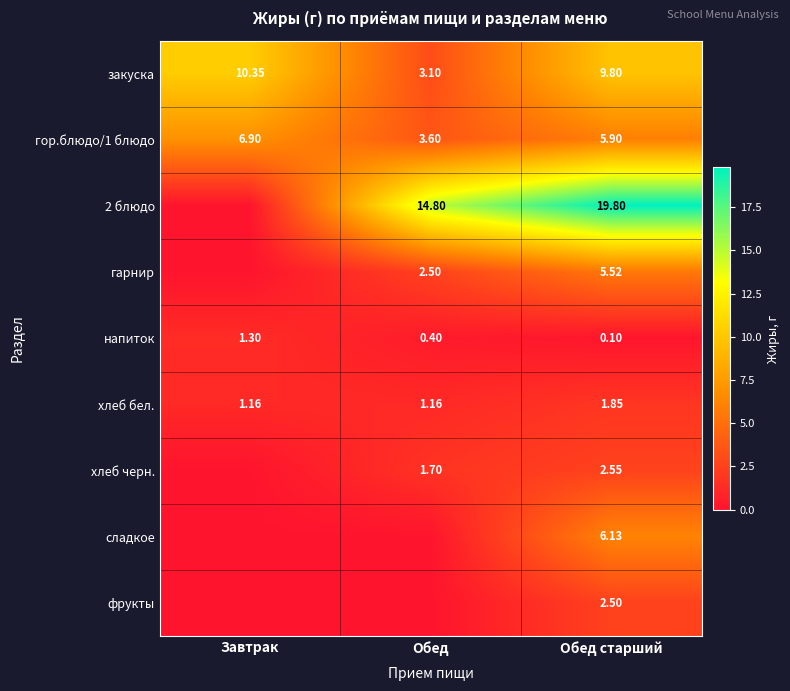

Which label corresponds to the largest value in the chart?

Обед старший